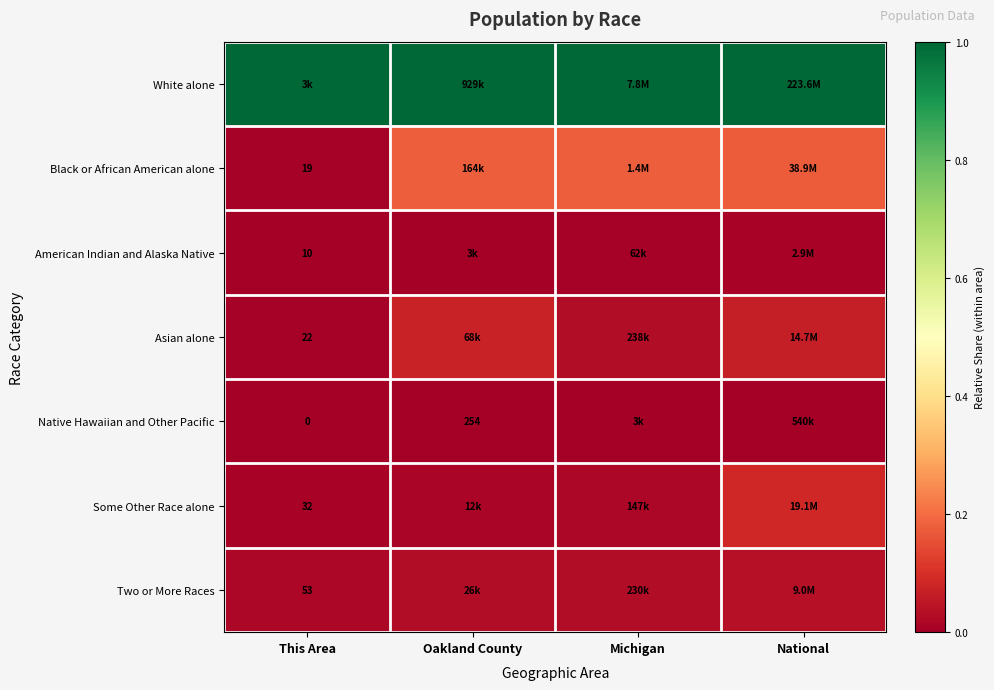

The value of Asian alone at Oakland County is 0.1. True or false?

False